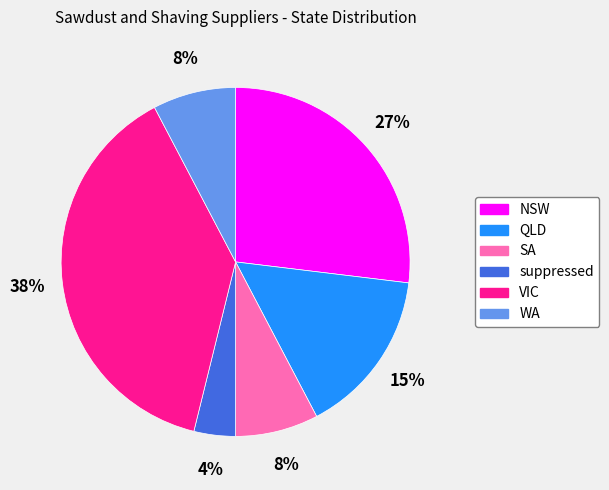

To the nearest percent, what is the average slice percentage?

17%